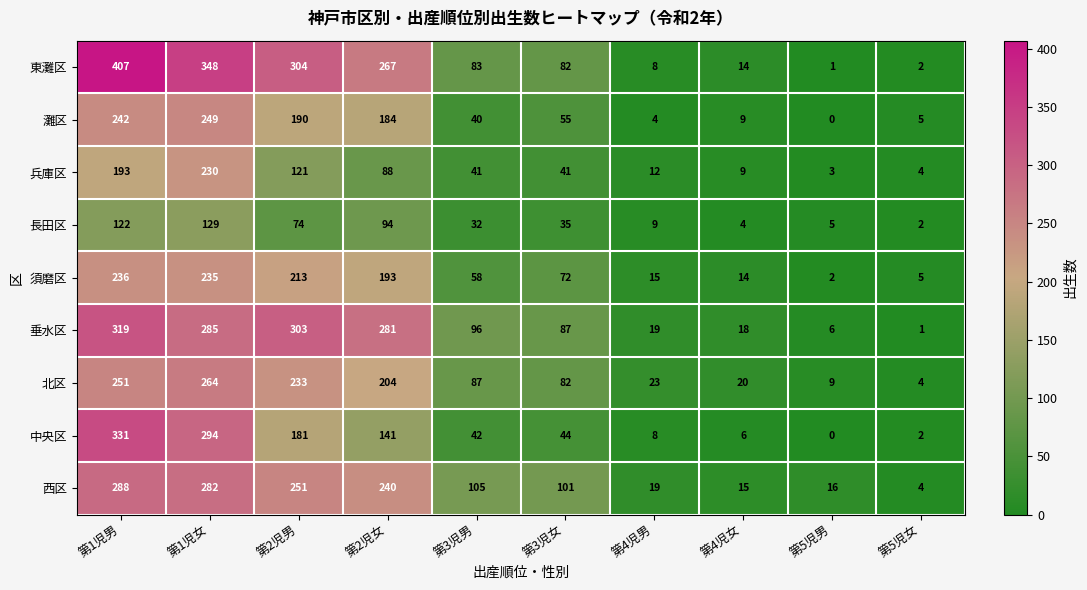

How many data points in 垂水区 are less than 96?

5